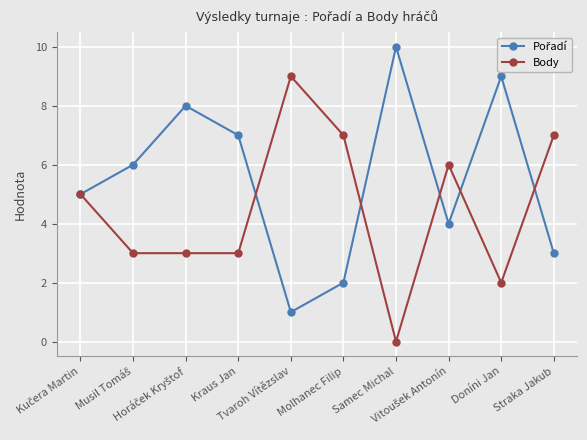

True or false: Body has more than 1 points higher than both neighbors.

True